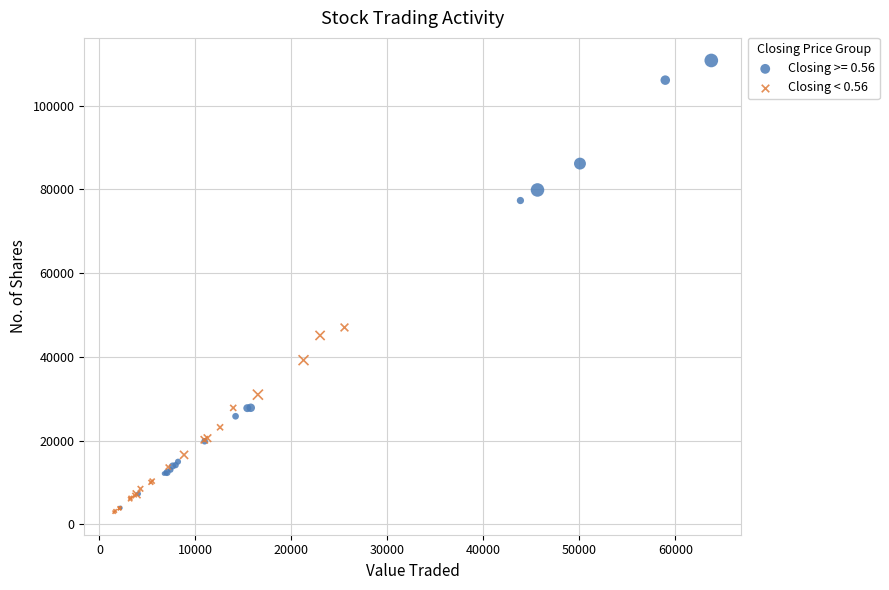

Which series has the largest Y range (max minus min)?

Closing >= 0.56